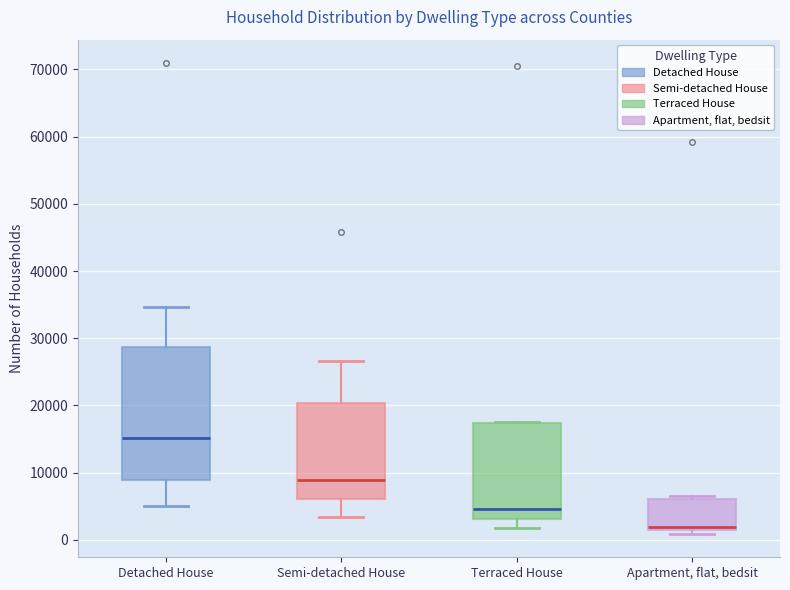

Comparing the boxes themselves (not the whiskers), which one is the tallest?

Detached House